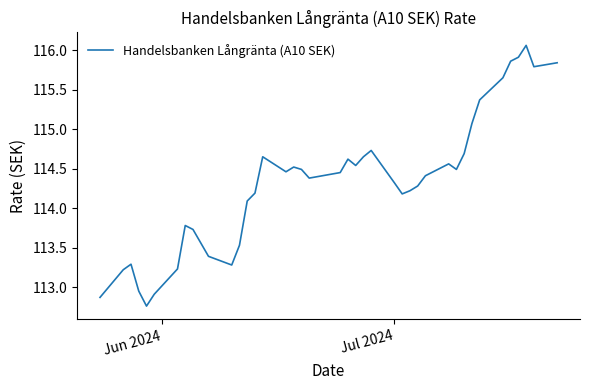

What is the difference between the maximum and minimum values?

3.3